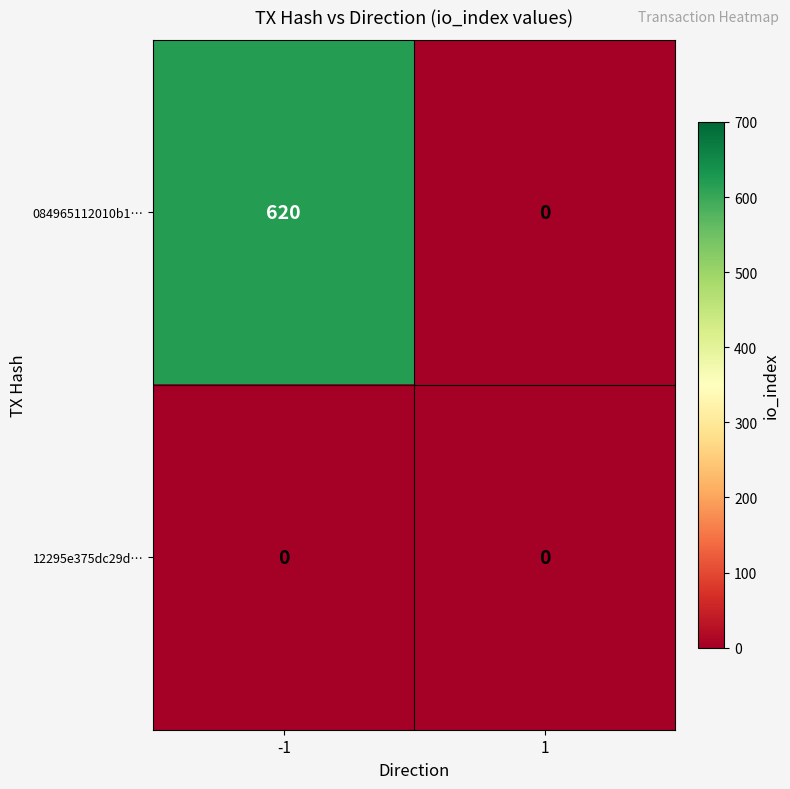

Is it true that 084965112010b1… equals 337 at -1?

False